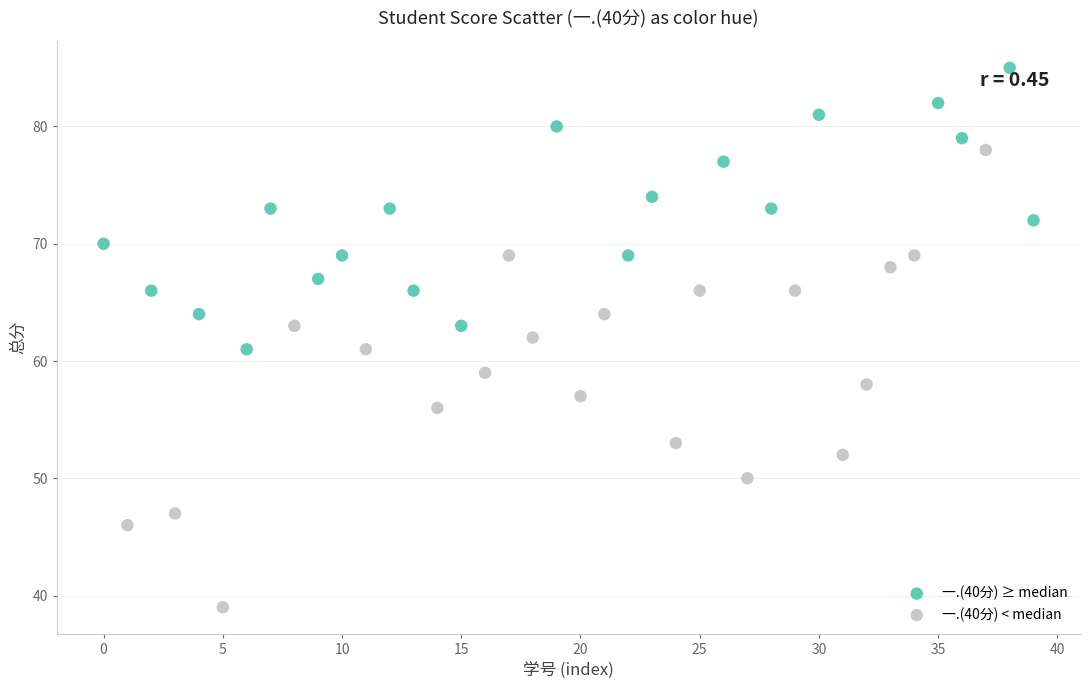

Which series contains the lowest Y value?

一.(40分) < median